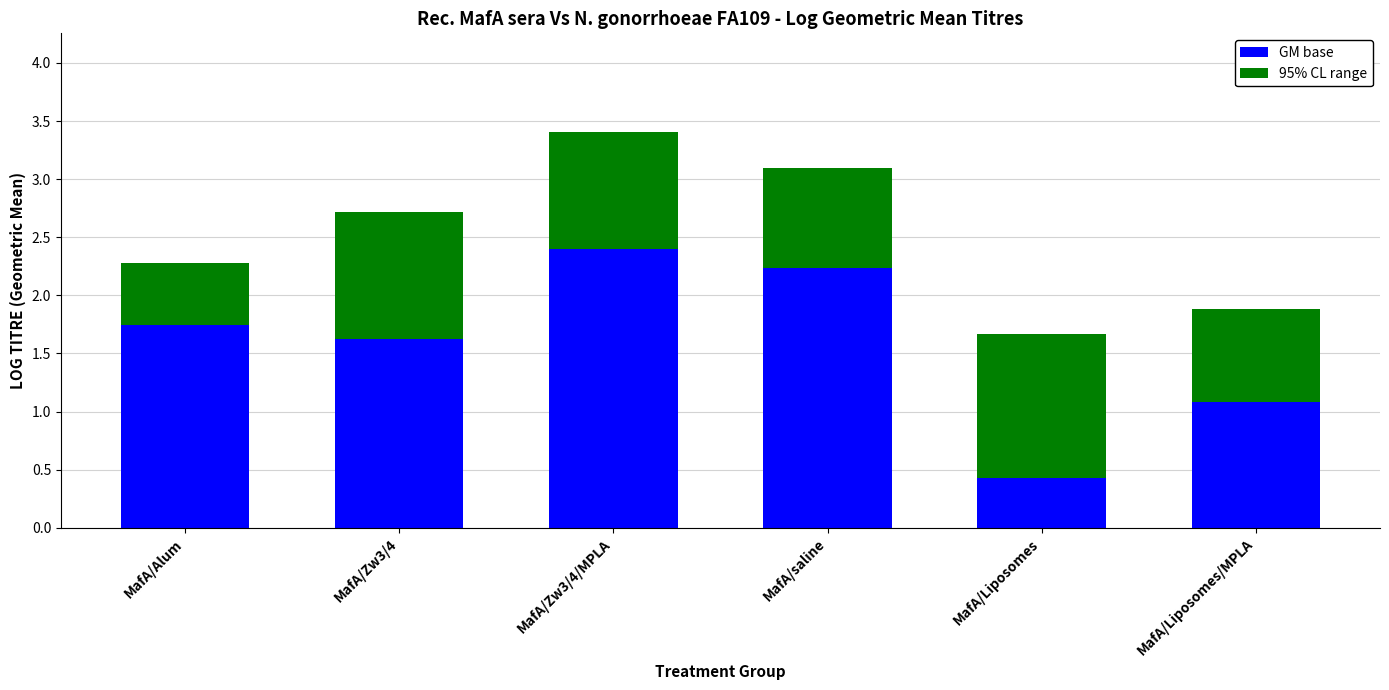

What is the difference between the maximum and second lowest values in the GM base series?

1.3